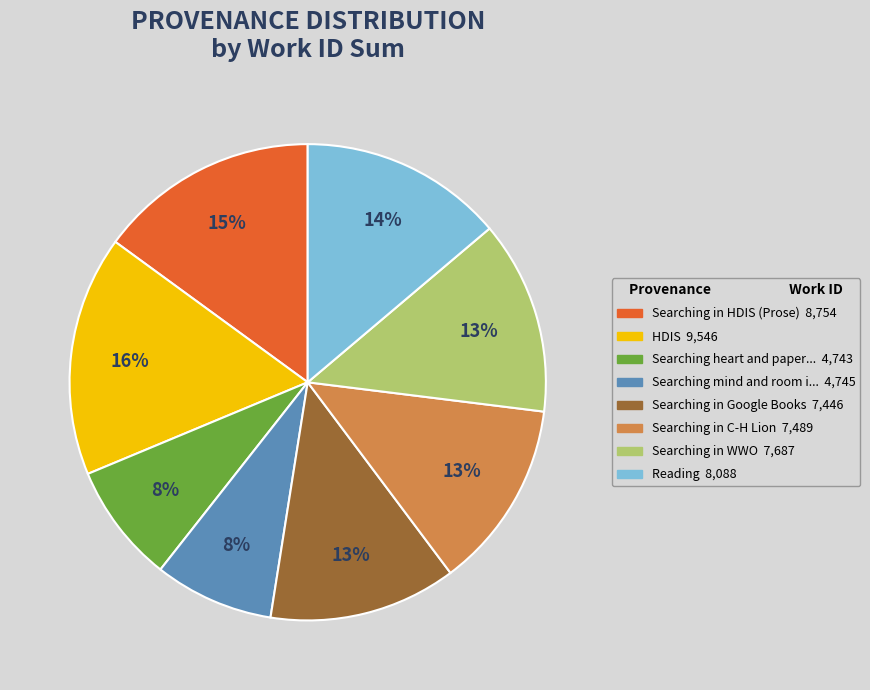

Is there a majority slice in this chart?

No